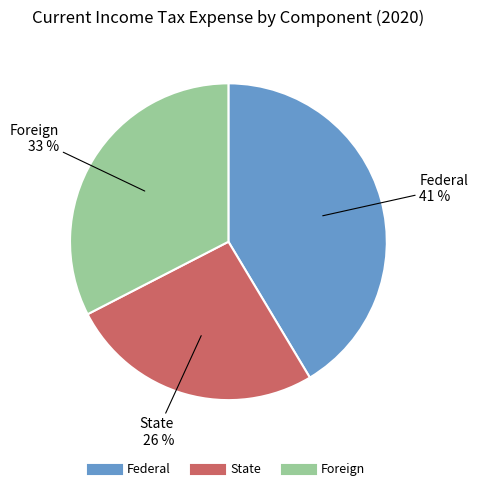

Is there any slice that represents more than half of the pie?

No